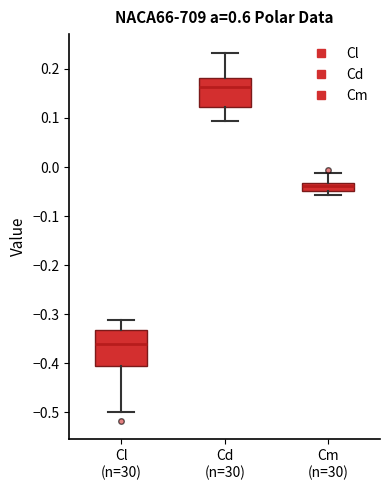

Which box's median line is the lowest?

Cl (n=30)